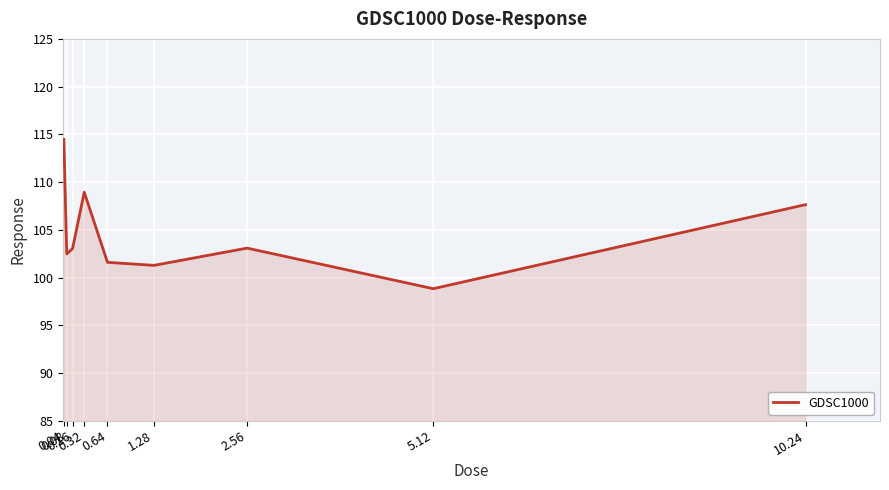

At which label is the value closest to 106?

10.24